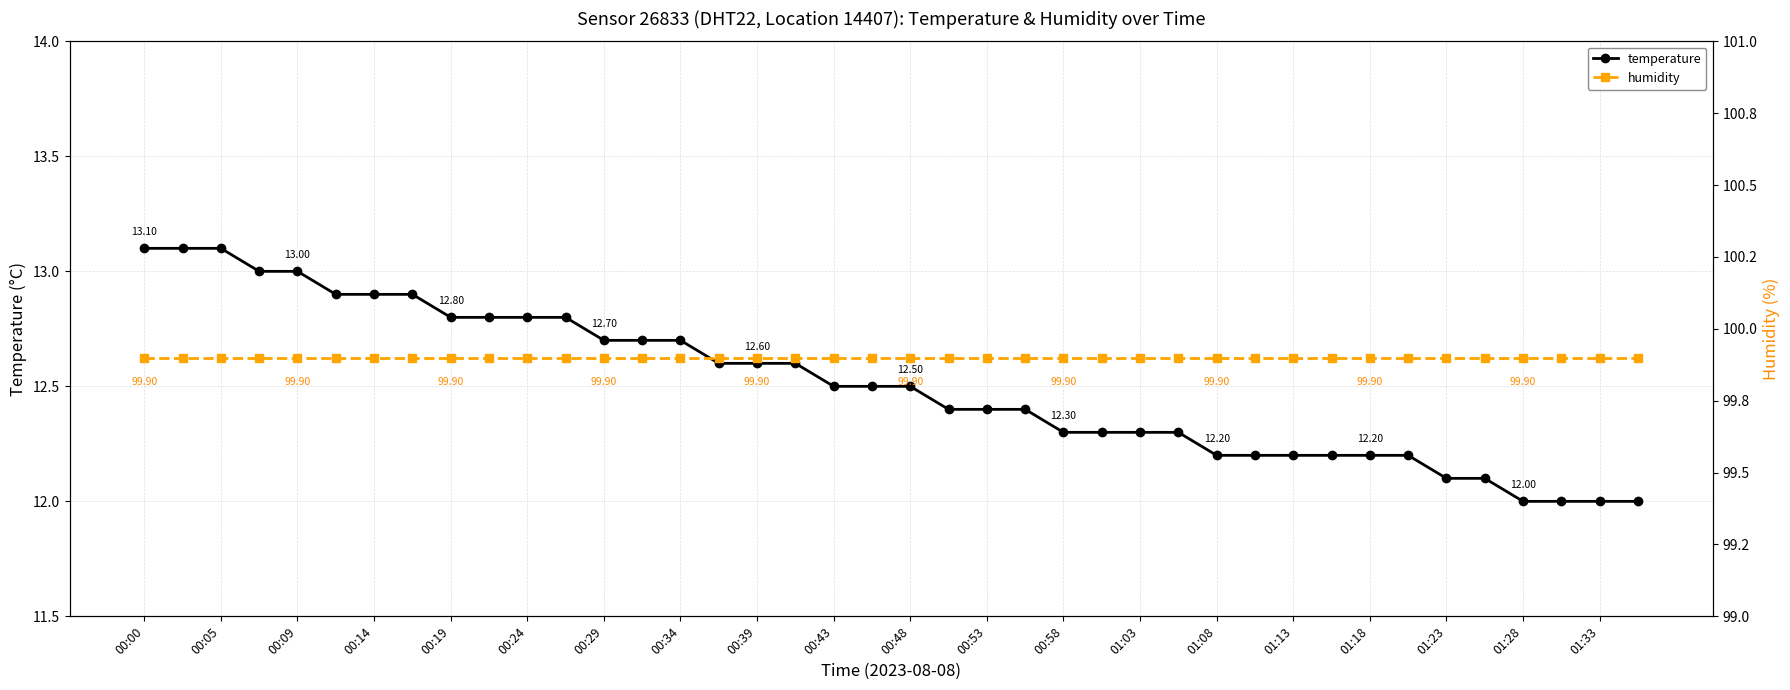

Is the value of humidity at 01:23 greater than the value of temperature at 00:39?

Yes